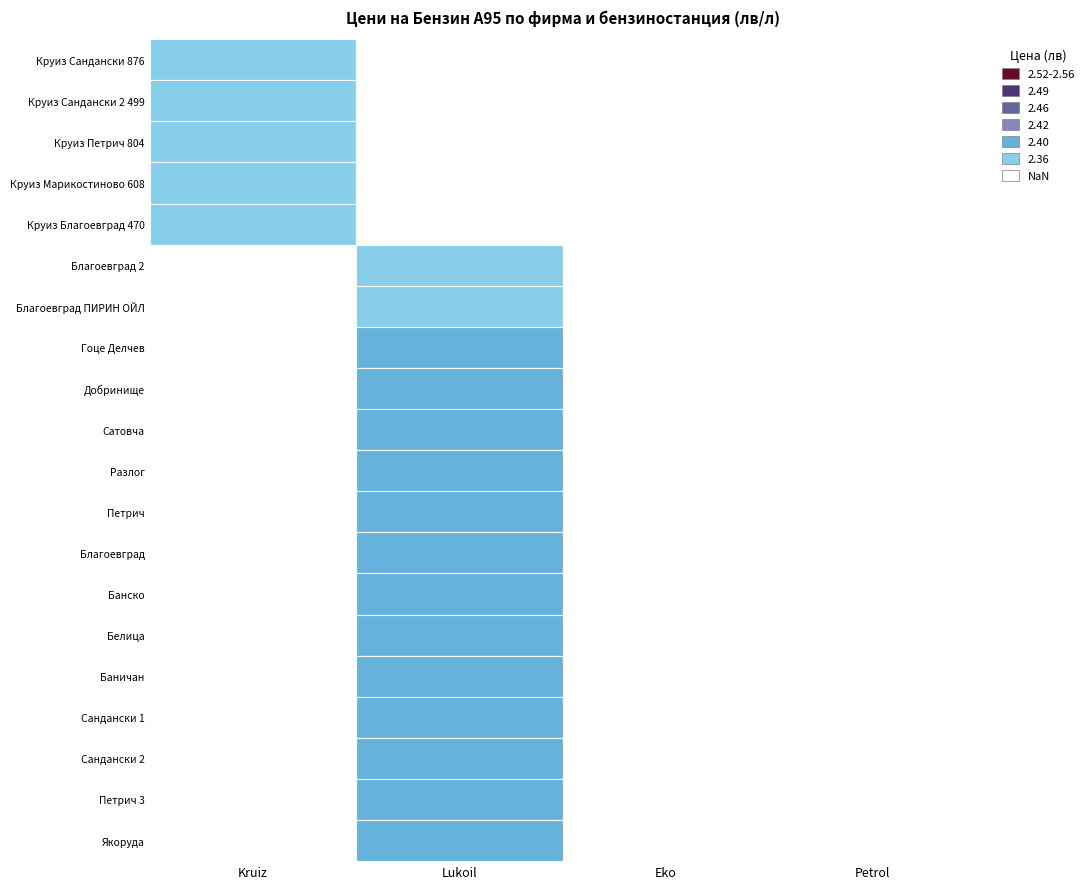

Is it true that Petrol equals 0.0 at Круиз Сандански 2 499?

True